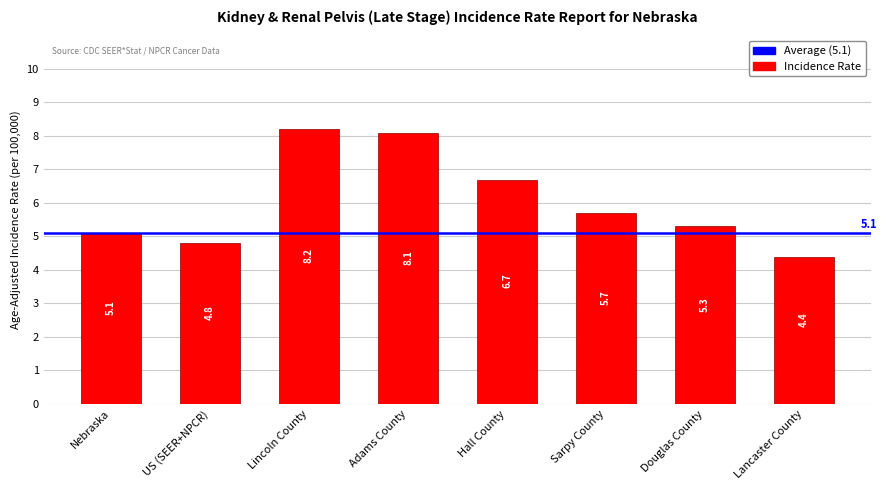

Reading left to right, list all the values displayed in this chart.

Nebraska=5.1	US (SEER+NPCR)=4.8	Lincoln County=8.2	Adams County=8.1	Hall County=6.7	Sarpy County=5.7	Douglas County=5.3	Lancaster County=4.4